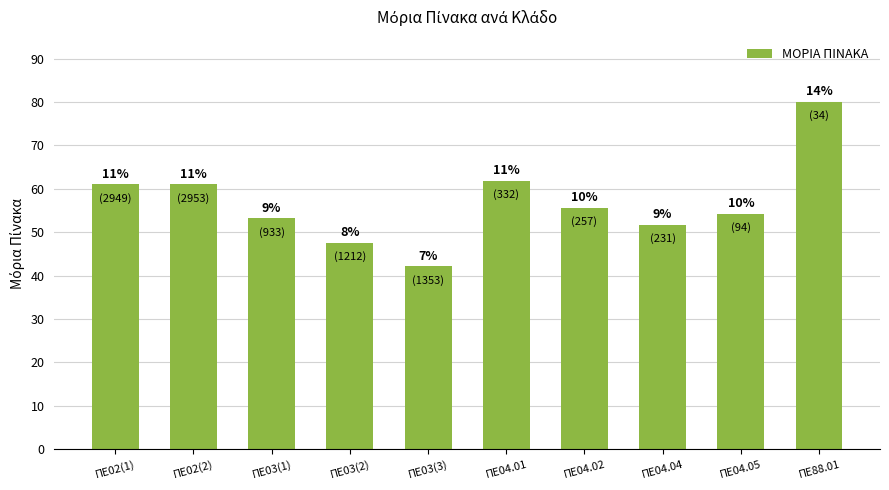

List the labels in order of value, smallest first.

ΠΕ03(3), ΠΕ03(2), ΠΕ04.04, ΠΕ03(1), ΠΕ04.05, ΠΕ04.02, ΠΕ02(2), ΠΕ02(1), ΠΕ04.01, ΠΕ88.01